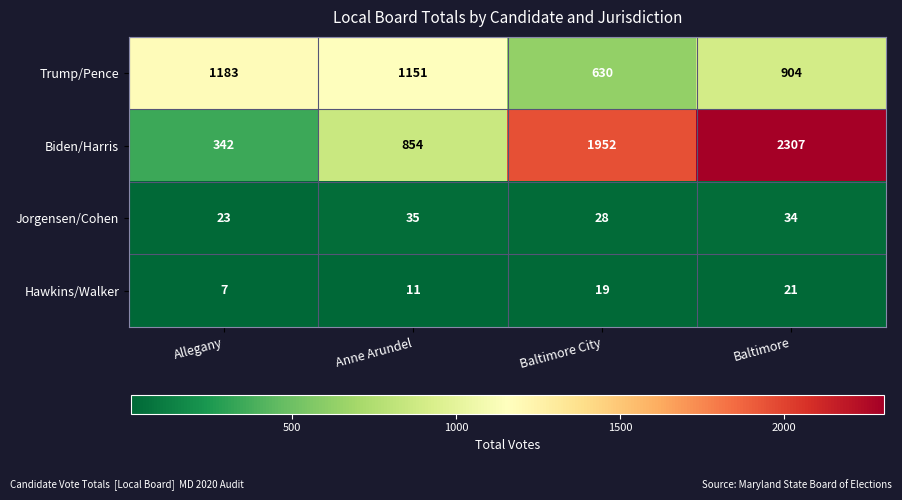

The Jorgensen/Cohen series shows 23 at Allegany. True or false?

True